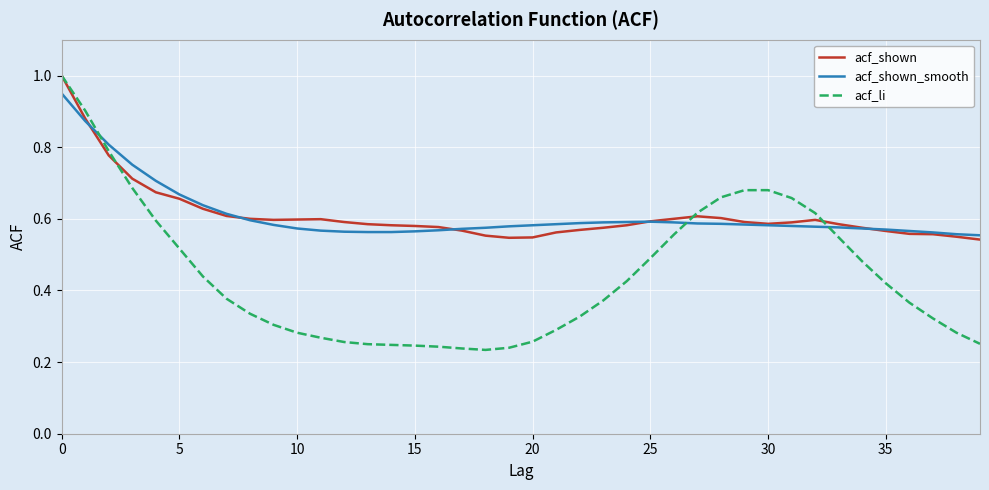

What is the maximum value shown in the chart?

1.0